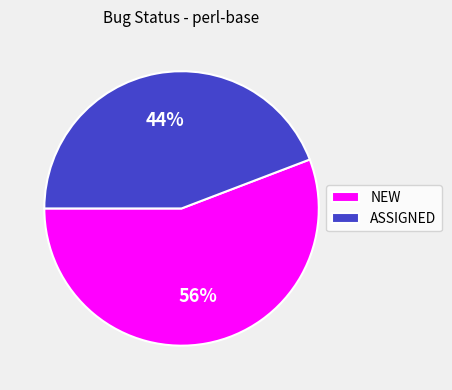

How many segments does this pie chart have?

2